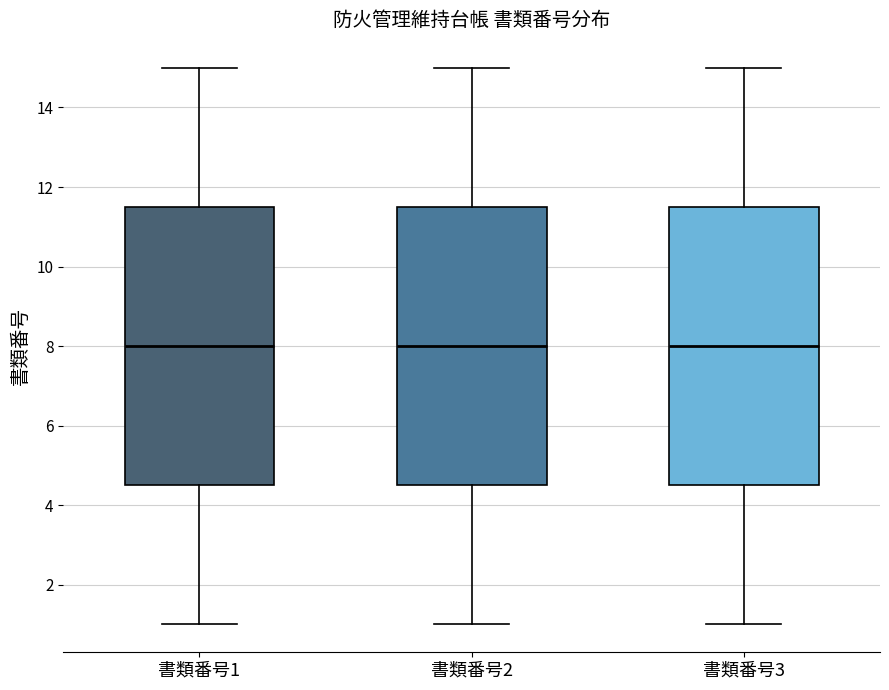

Reading left to right, transcribe this box plot: for each box, give where its median line is, the range the box spans, and where its two whiskers end, as read against the y-axis. The values are not printed on the chart, so give them approximately, as read against the axis.

書類番号1: median 8.0, box 4.6 to 11.6, whiskers 1.0 to 15.0
書類番号2: median 8.0, box 4.6 to 11.6, whiskers 1.0 to 15.0
書類番号3: median 8.0, box 4.6 to 11.6, whiskers 1.0 to 15.0